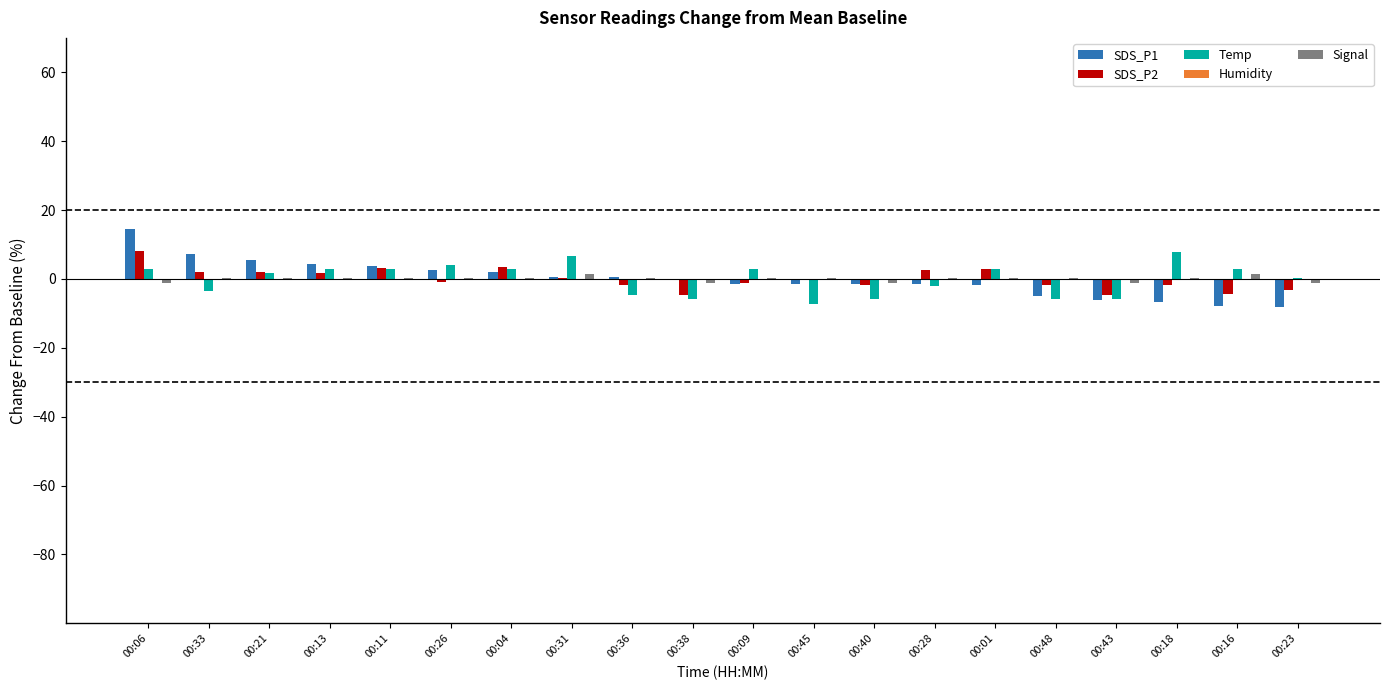

At which label does SDS_P2 reach its peak?

00:06